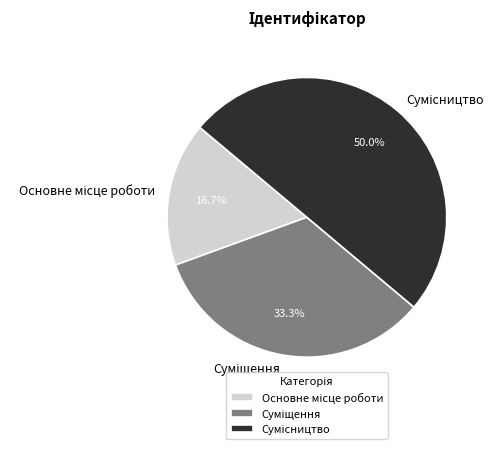

Count the number of slices in the pie.

3